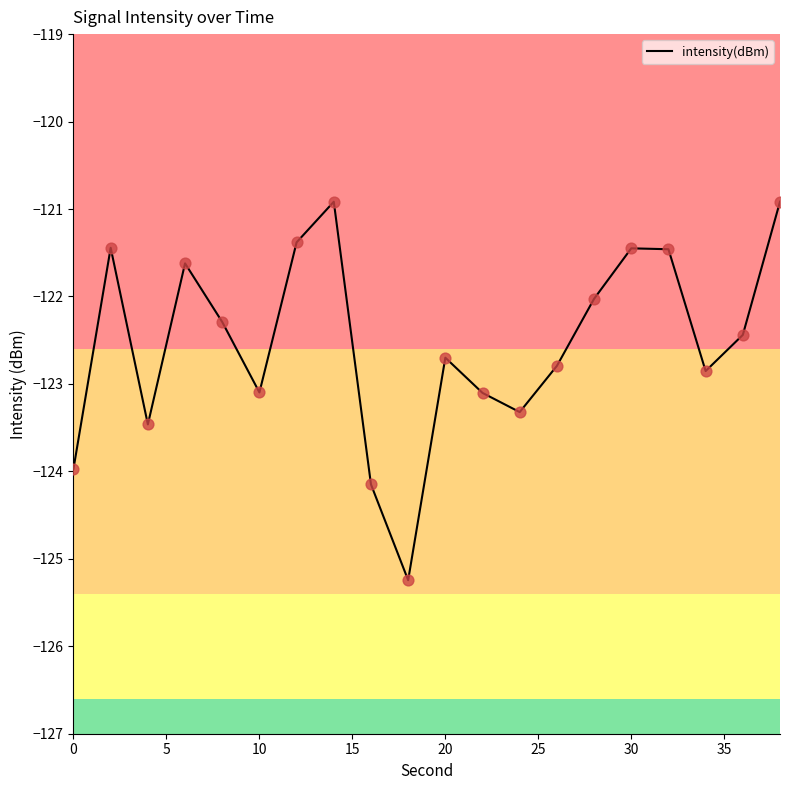

What is the maximum value shown in the chart?

-120.9